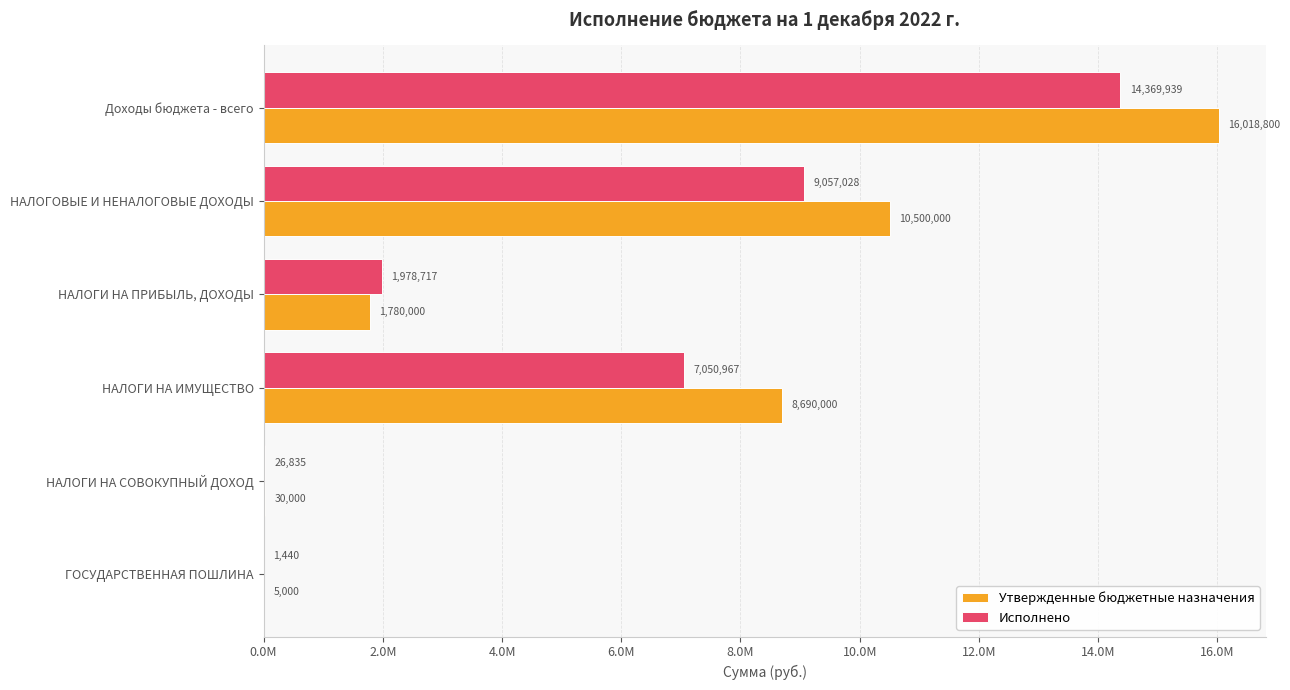

Reading left to right, what are all the values shown in this chart?

Утвержденные бюджетные назначения: 16018800.0	10500000.0	1780000.0	8690000.0	30000.0	5000.0
Исполнено: 14369938.7	9057027.7	1978717.3	7050967.0	26835.0	1440.0